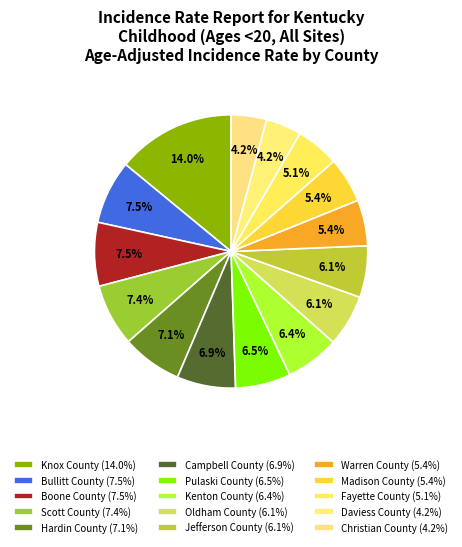

How many segments does this pie chart have?

15